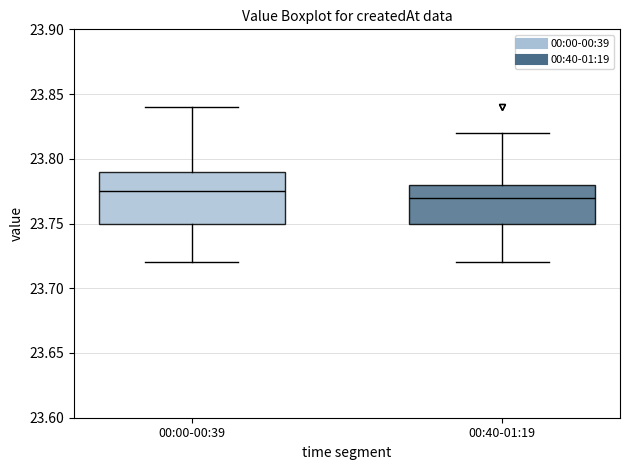

Reading left to right, read every box against the y-axis: the position of its median line, the range the box covers, and the ends of its whiskers. The values are not printed on the chart, so give them approximately, as read against the axis.

00:00-00:39: median 23.775, box 23.750 to 23.790, whiskers 23.720 to 23.840
00:40-01:19: median 23.770, box 23.750 to 23.780, whiskers 23.720 to 23.820